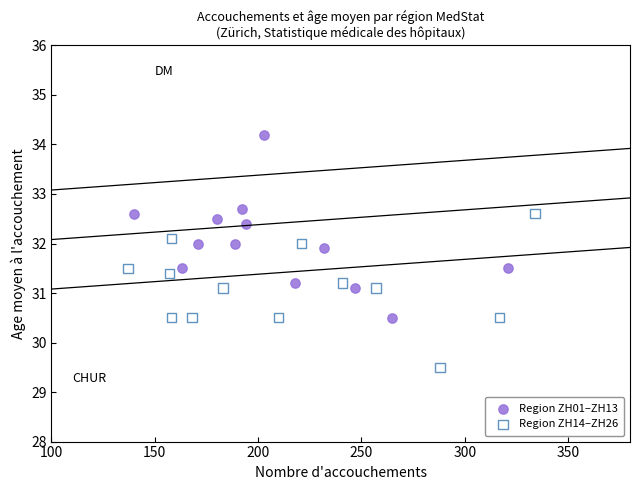

Which series has the largest Y range (max minus min)?

Region ZH01–ZH13